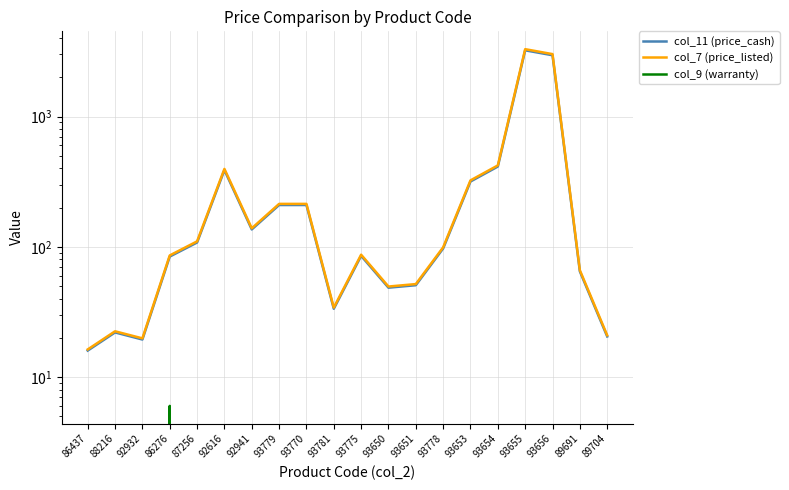

What is the maximum value for col_9 (warranty)?

6.0